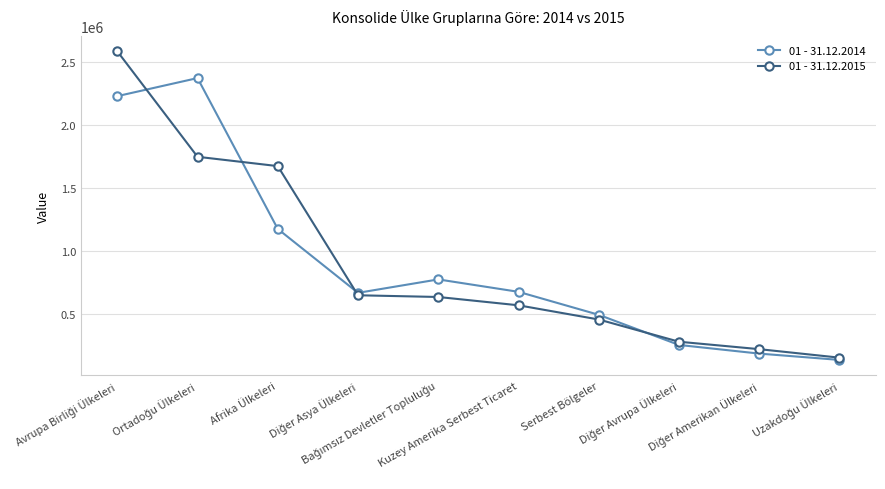

Where is 01 - 31.12.2014 nearest to the value 1253751?

Afrika Ülkeleri